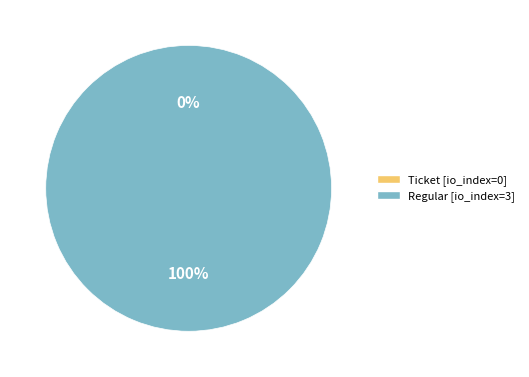

Does Regular (io_index=3) account for over 50% of the chart?

Yes